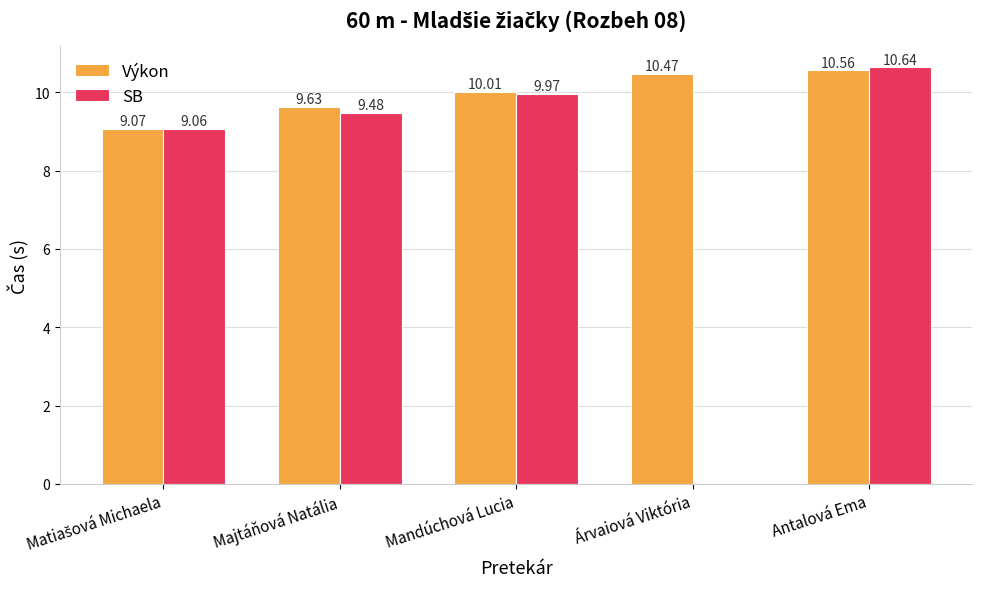

What position from the left is Antalová Ema?

5